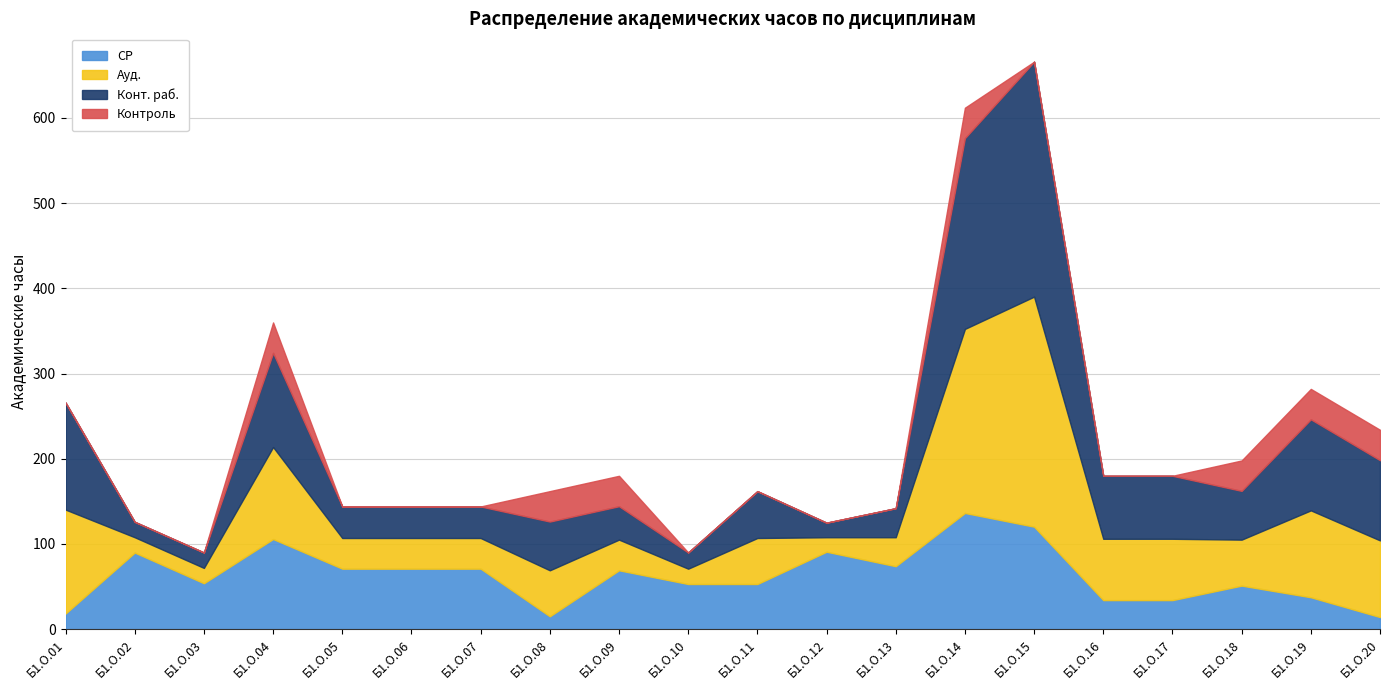

What is the highest value of the СР series?

136.4